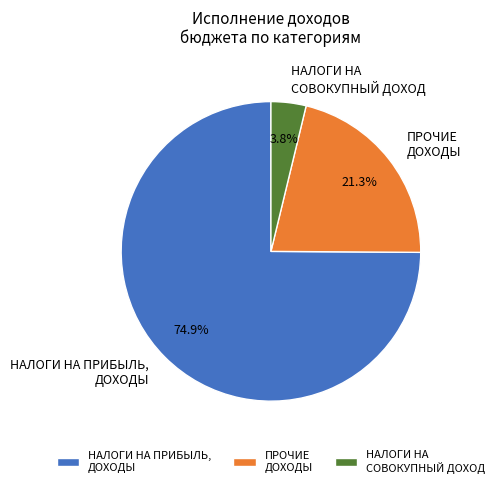

Is НАЛОГИ НА ПРИБЫЛЬ, ДОХОДЫ the majority of the pie?

Yes